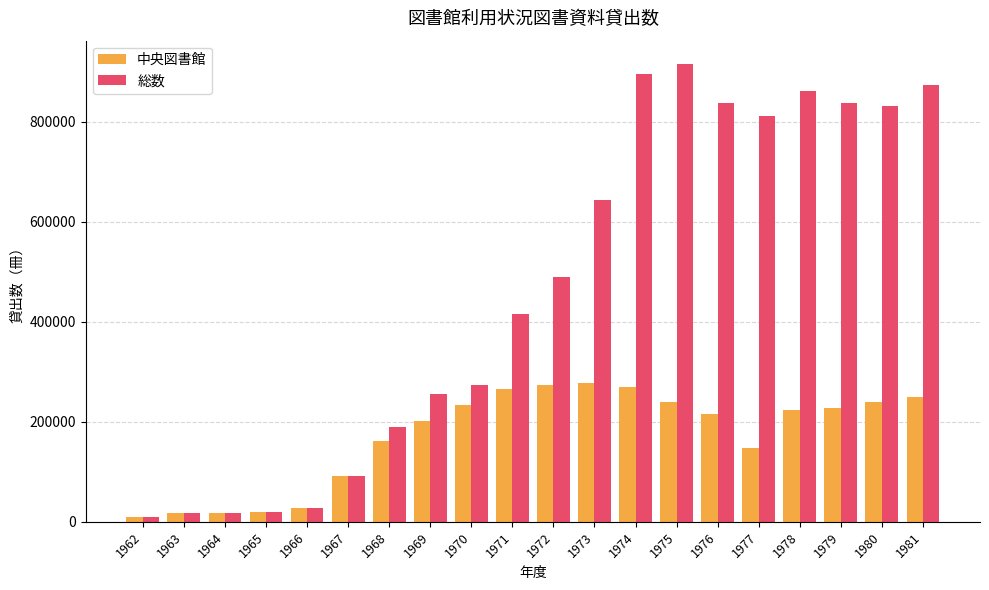

At which category does the chart reach its minimum across all series?

1962